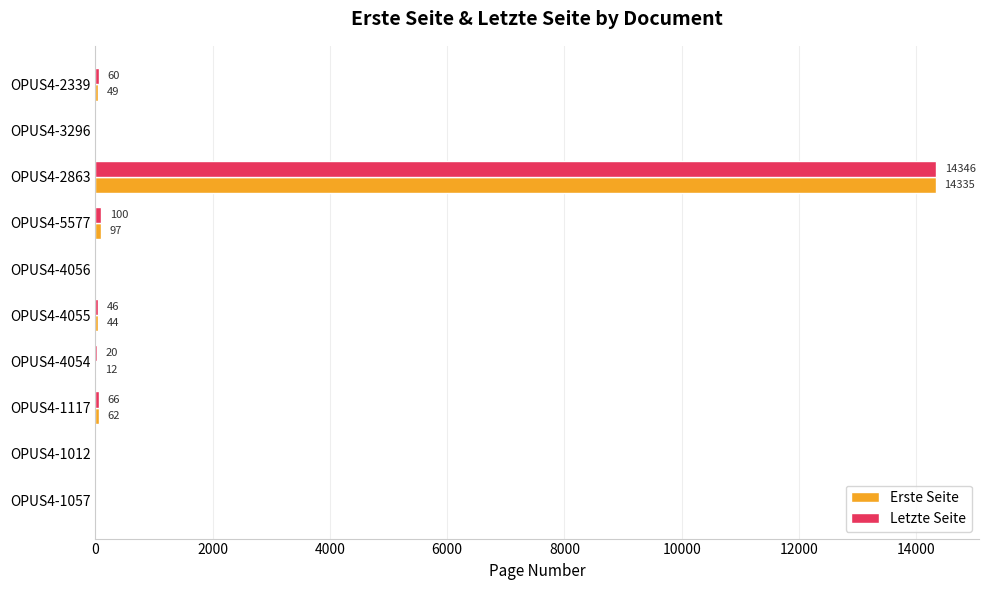

What is the maximum value for Letzte Seite?

14346